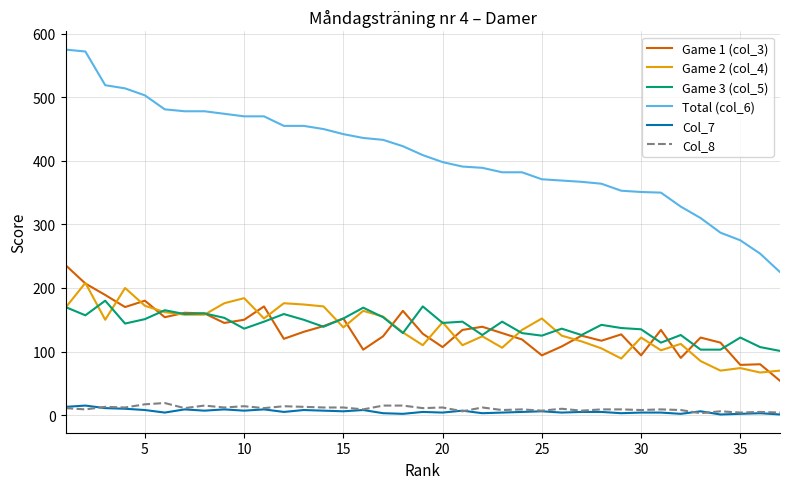

True or false: Total (col_6) and Game 2 (col_4) intersect in this chart.

False